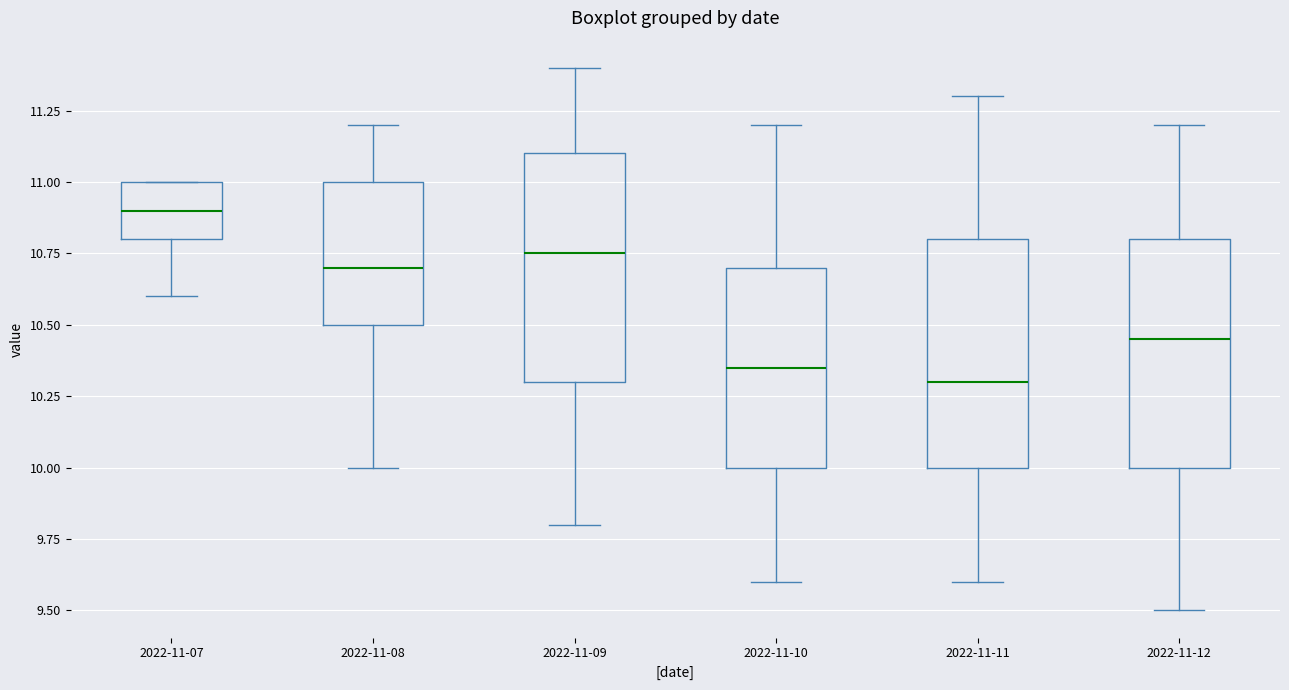

Where is the upper edge of the box for 2022-11-10 on the y-axis? The values are not printed on the chart, so give them approximately, as read against the axis.

10.70